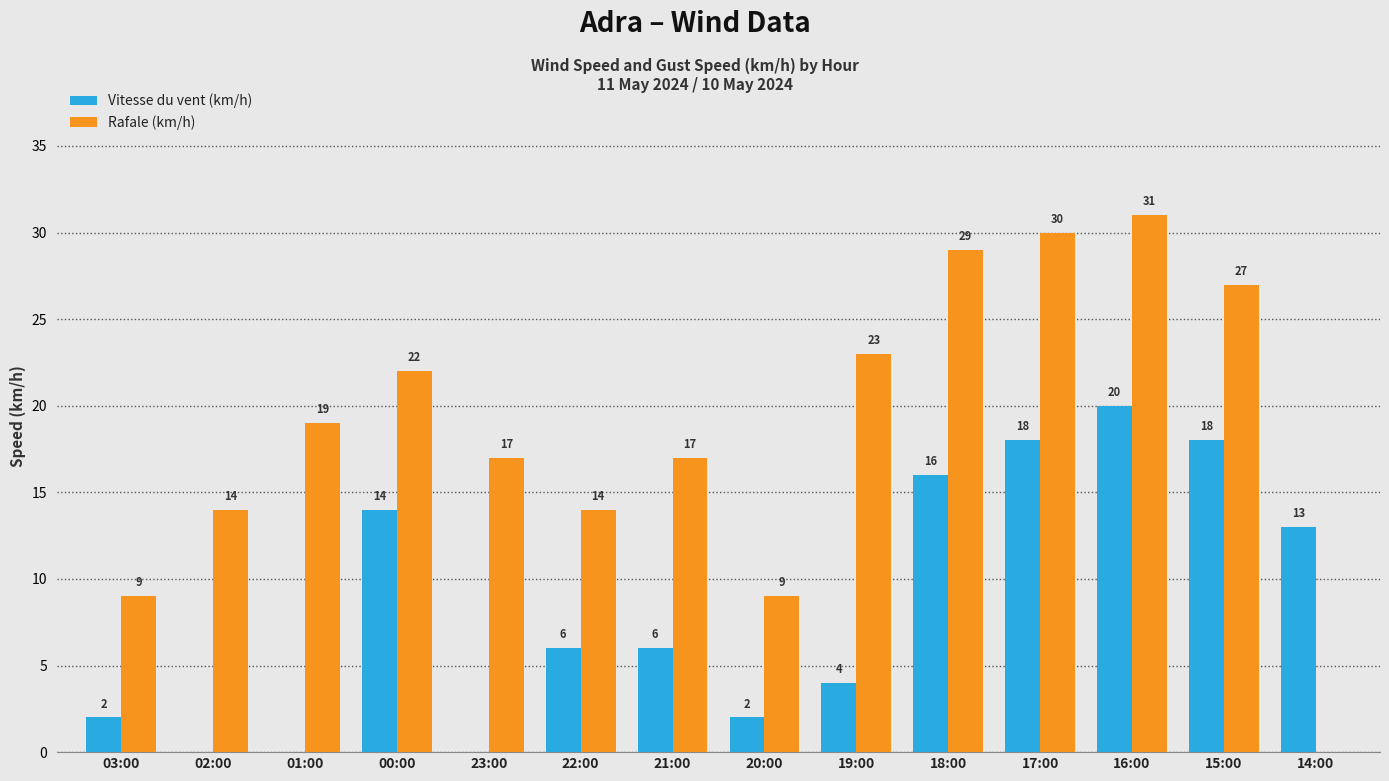

Where does the Vitesse du vent (km/h) series first go above 6?

00:00